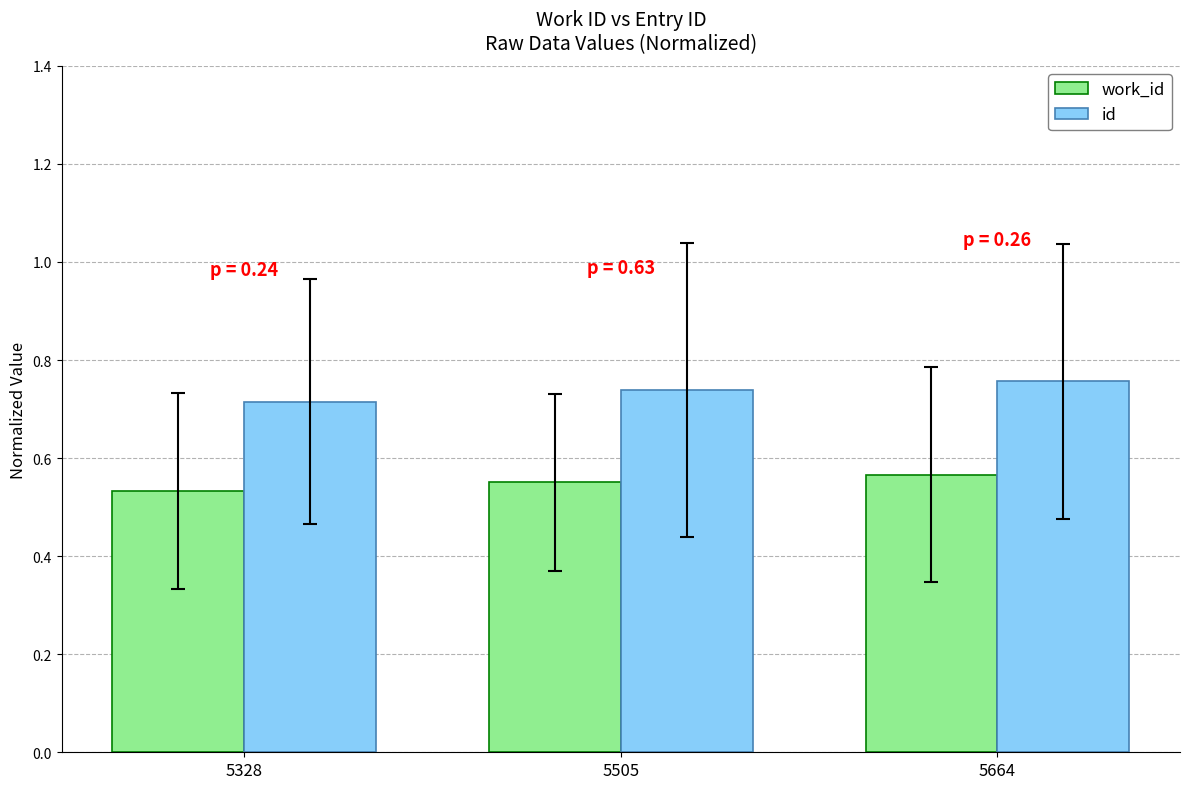

Which series has the widest spread of values?

id